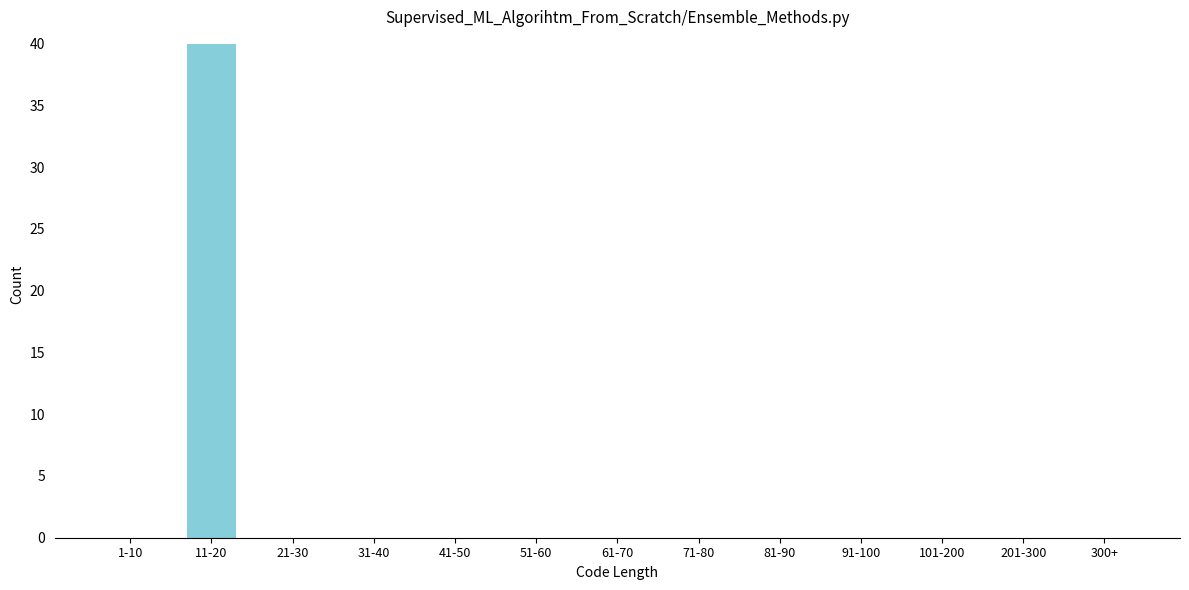

Reading right to left, extract all data points from this chart.

300+=0	201-300=0	101-200=0	91-100=0	81-90=0	71-80=0	61-70=0	51-60=0	41-50=0	31-40=0	21-30=0	11-20=40	1-10=0